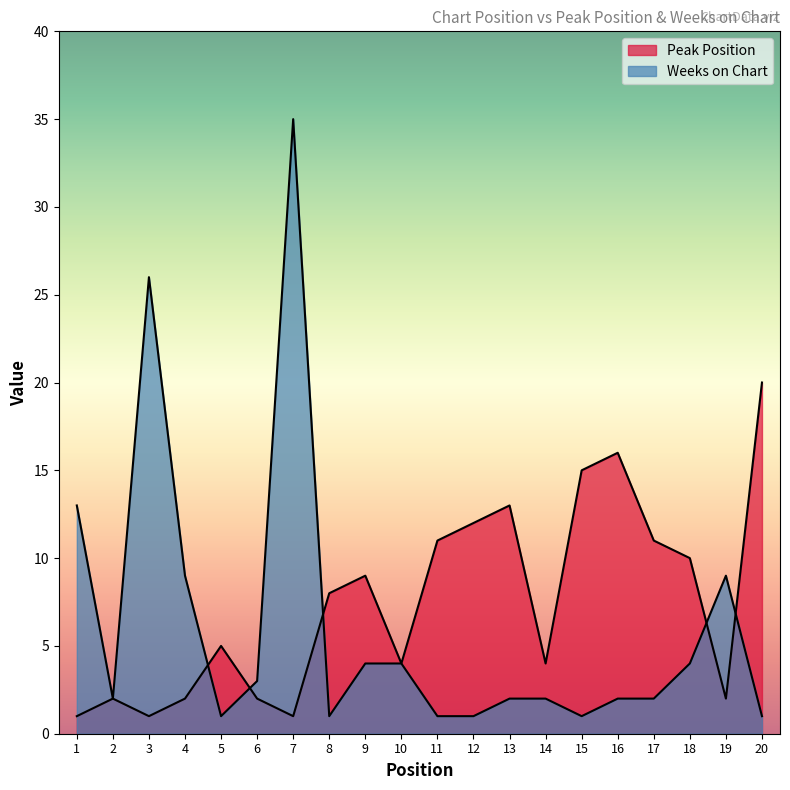

What is the difference between the maximum and second lowest values in the Peak Position series?

19